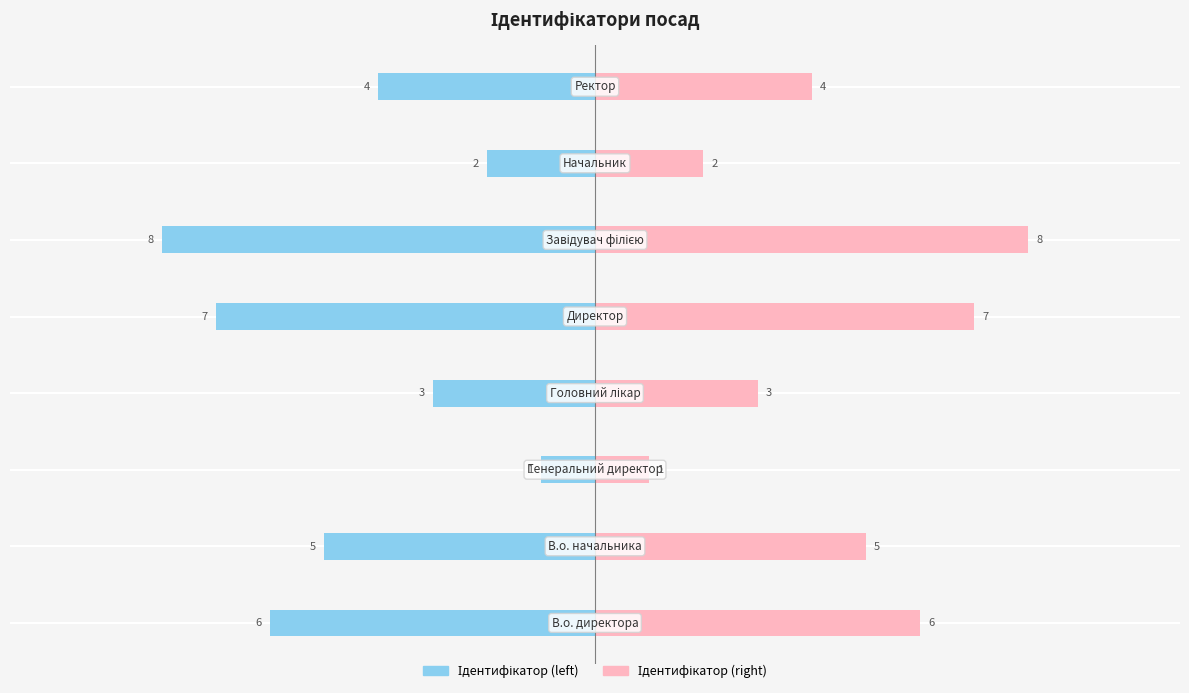

How many Ідентифікатор (left) values are between -6 and -2?

5